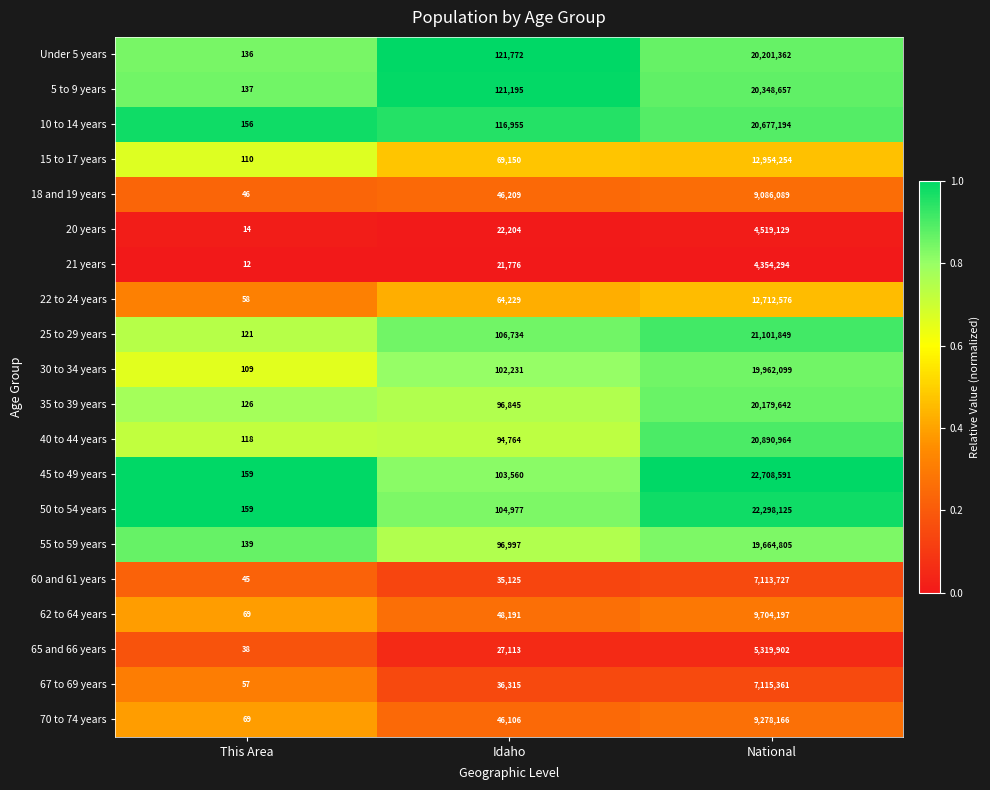

What is the spread (max minus min) of values at This Area?

147